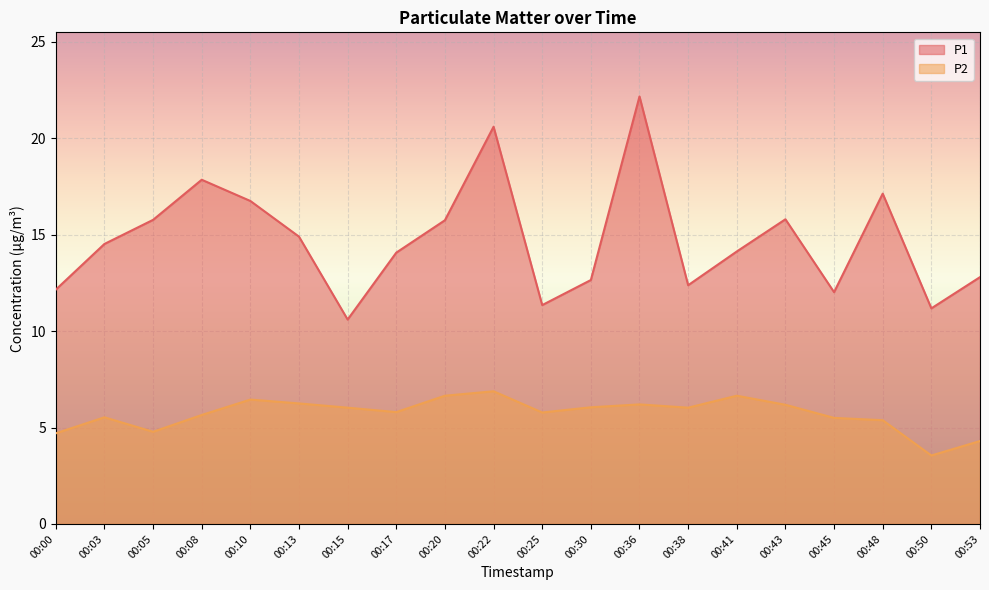

What are all the series names shown in the legend?

P1, P2